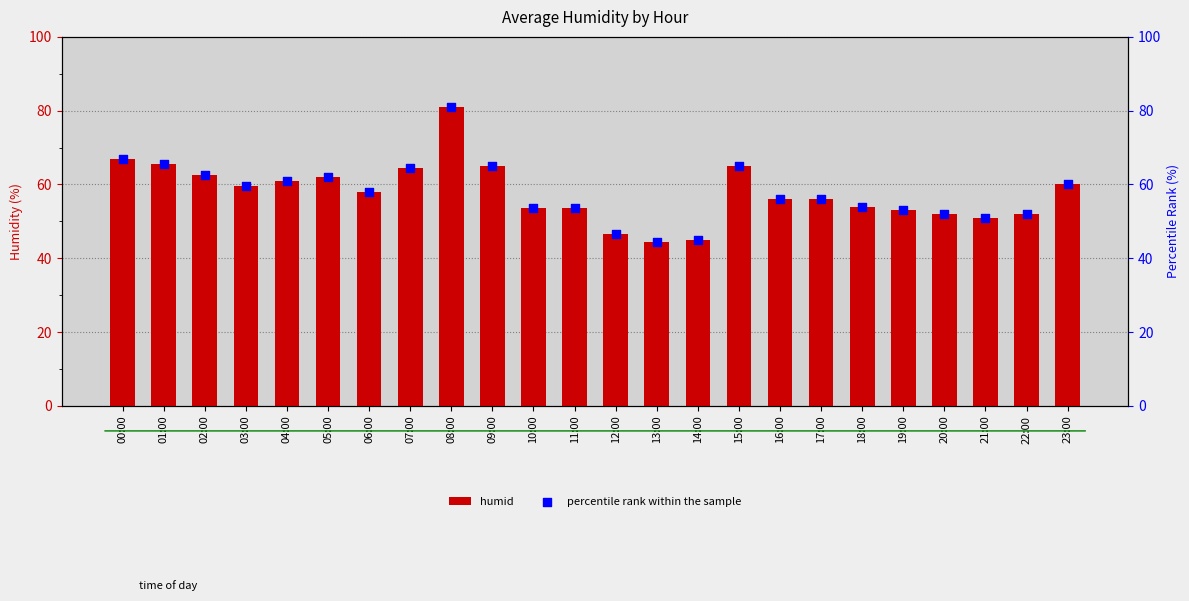

Which series contains the highest Y value?

humid